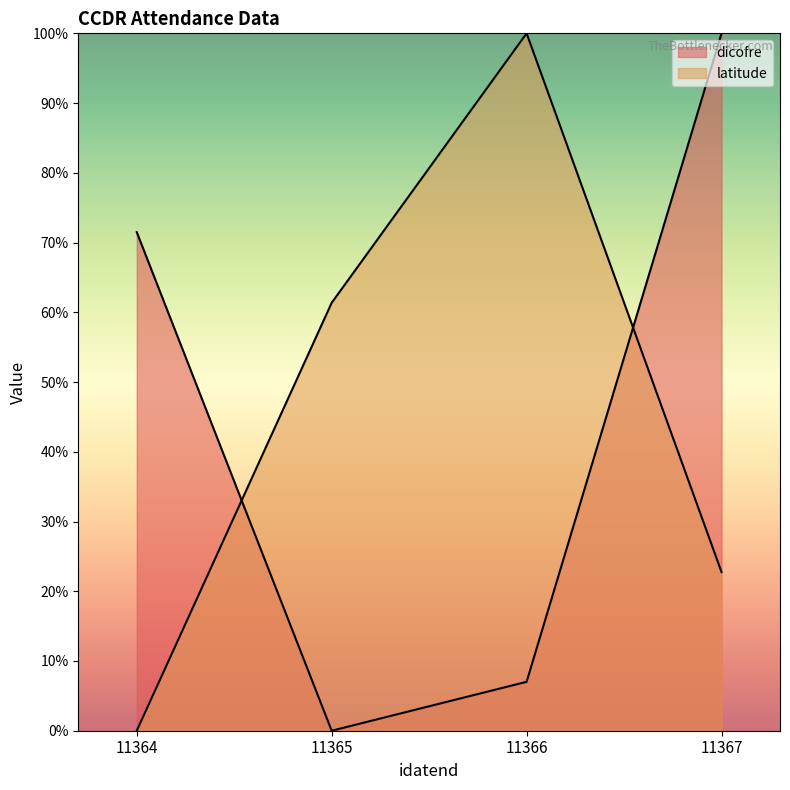

Rank the categories by dicofre value from lowest to highest.

11365, 11366, 11364, 11367